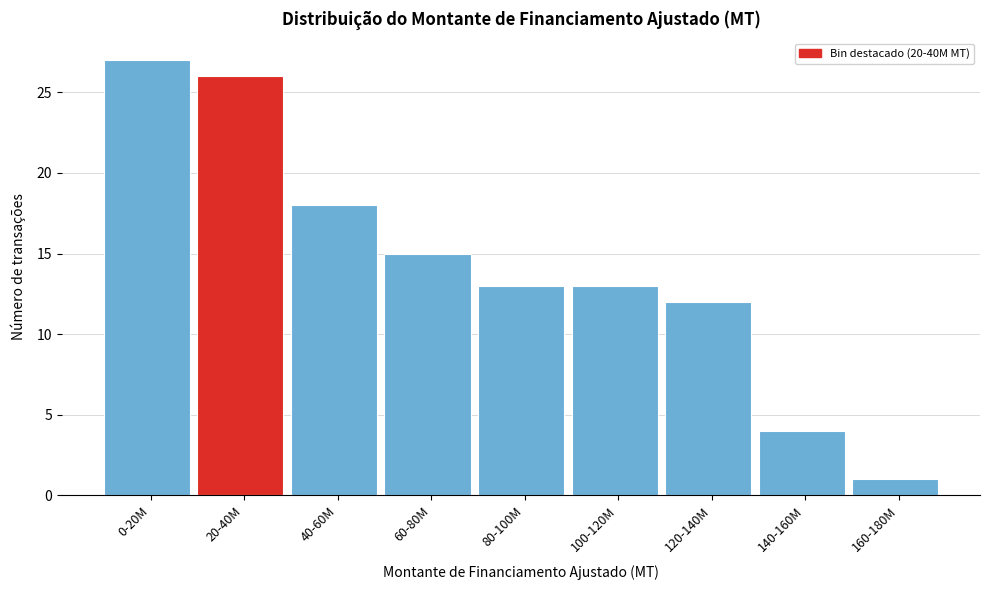

Reading left to right, extract all data points from this chart.

27	26	18	15	13	13	12	4	1